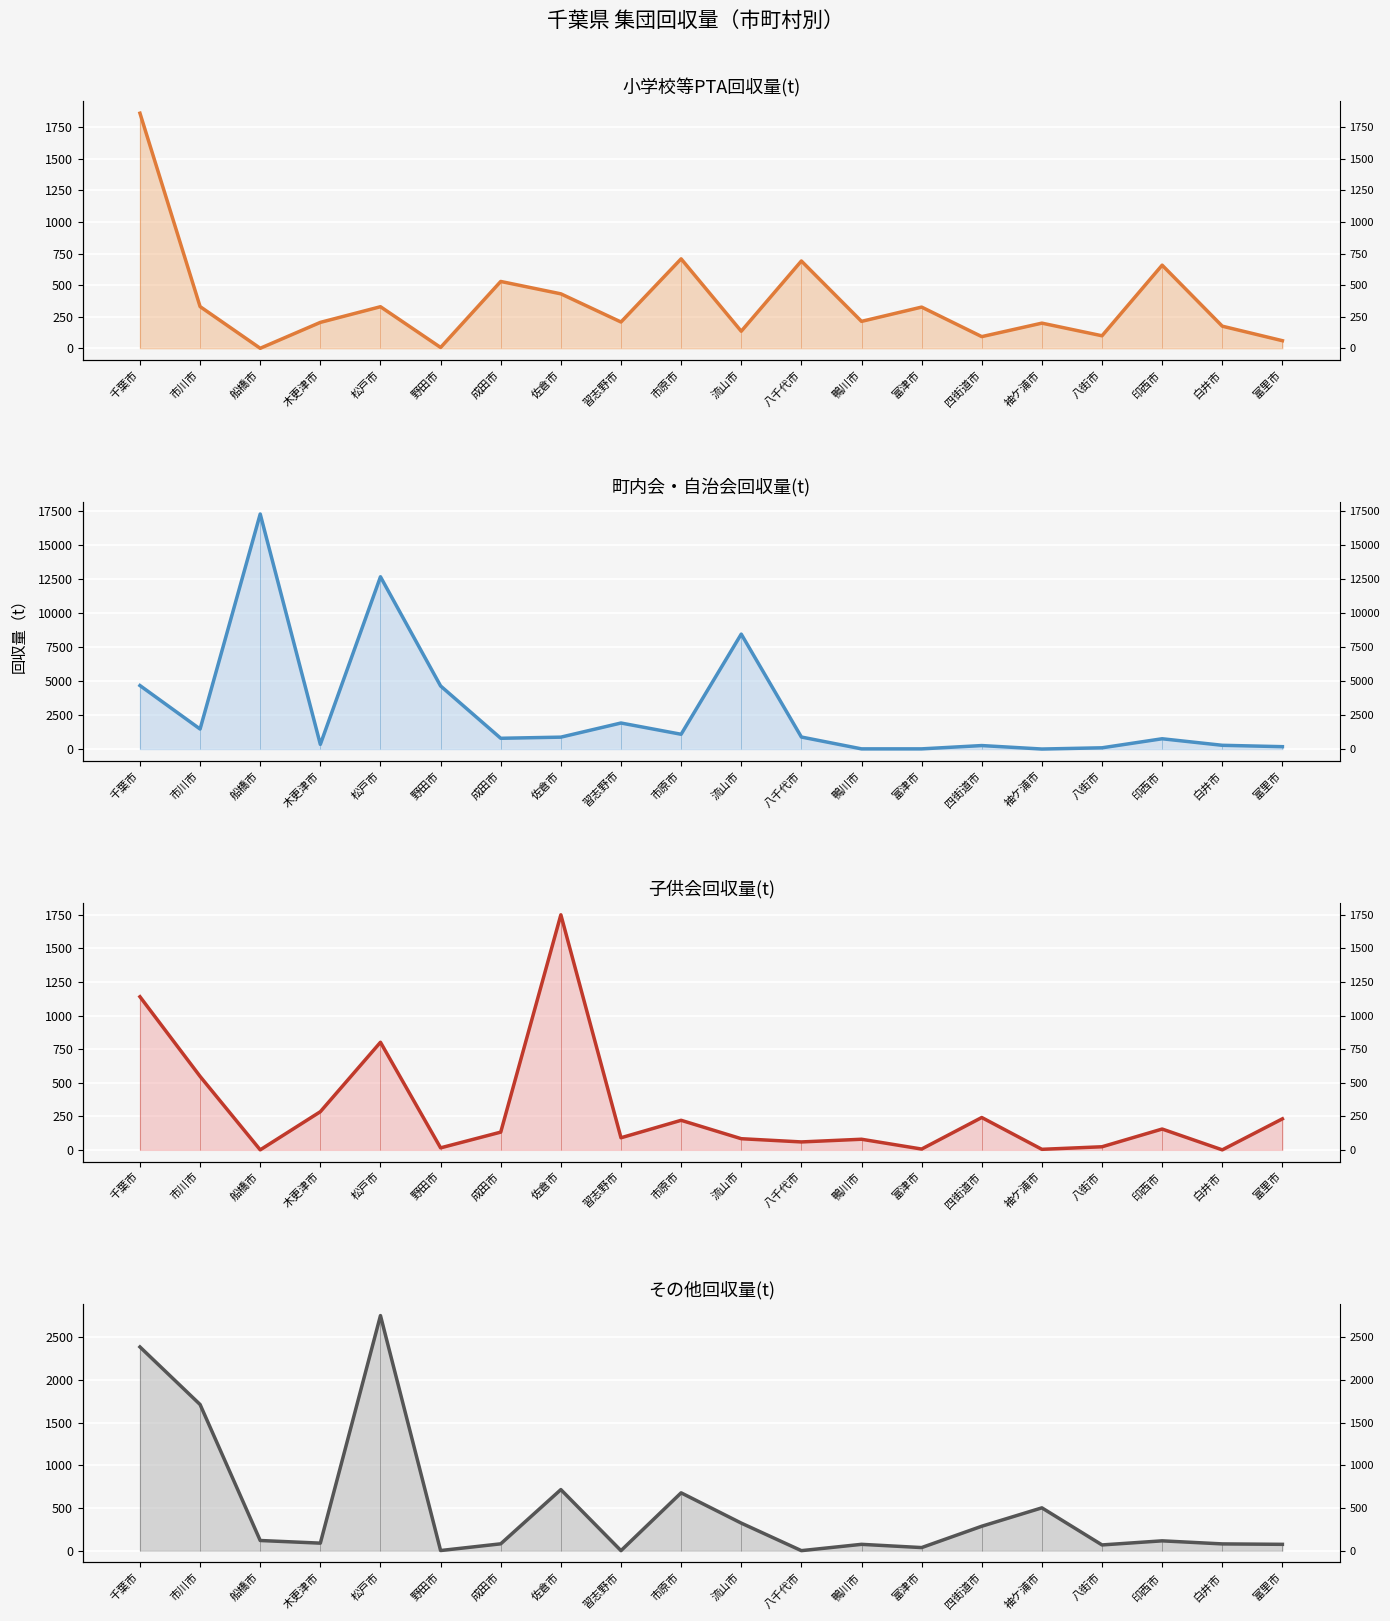

The value of 町内会・自治会回収量(t) at 流山市 is 8467.0. True or false?

True